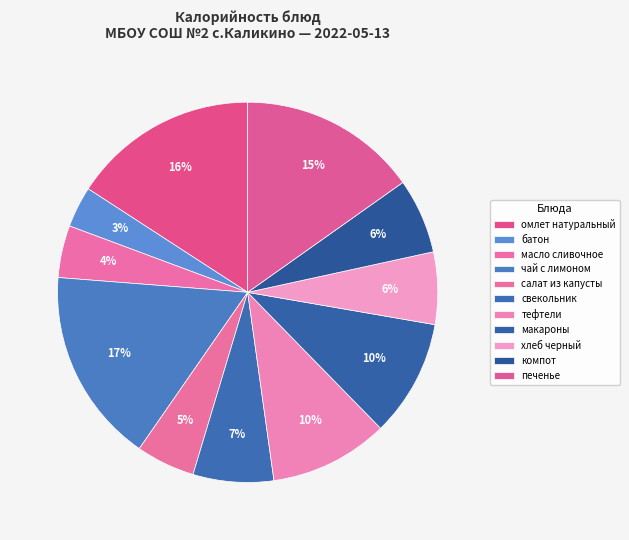

To the nearest percent, what is the difference between the салат из капусты and макароны slice percentages?

5%